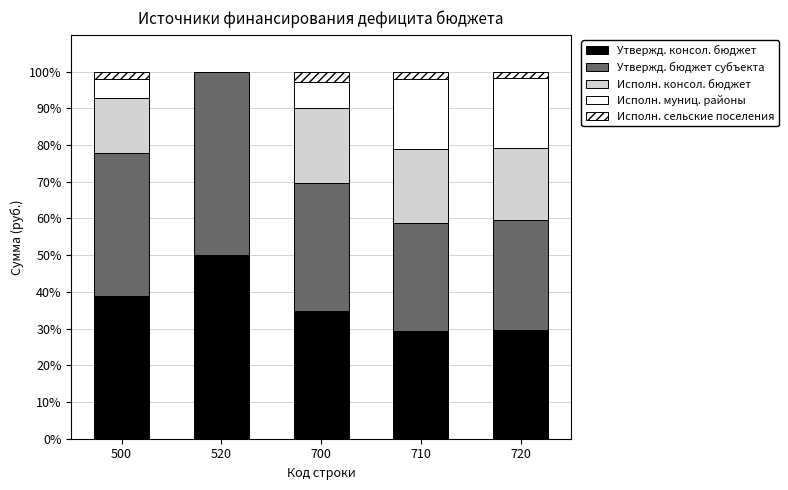

Rank the categories by Утвержд. консол. бюджет value from highest to lowest.

520, 500, 700, 720, 710